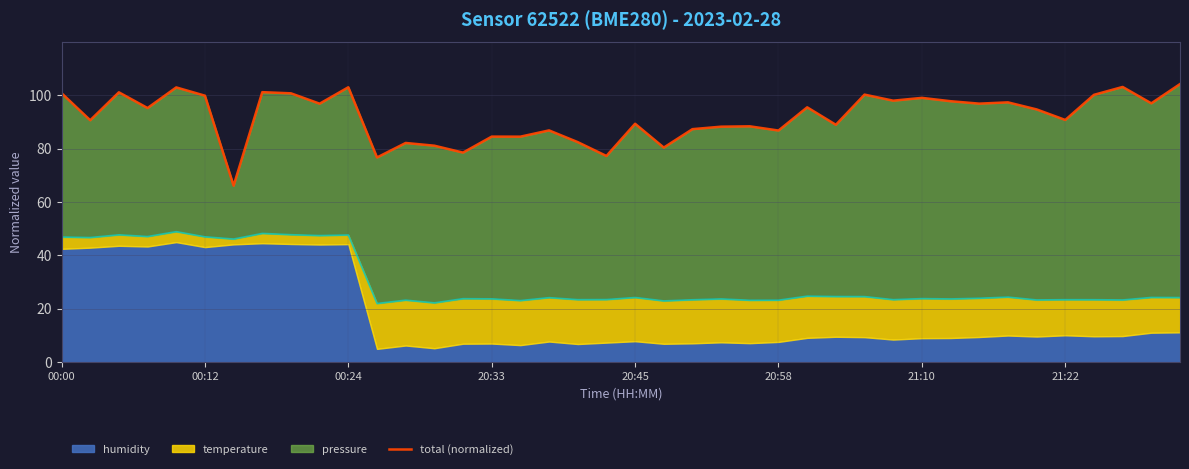

At which category does the data reach its first local valley?

00:12